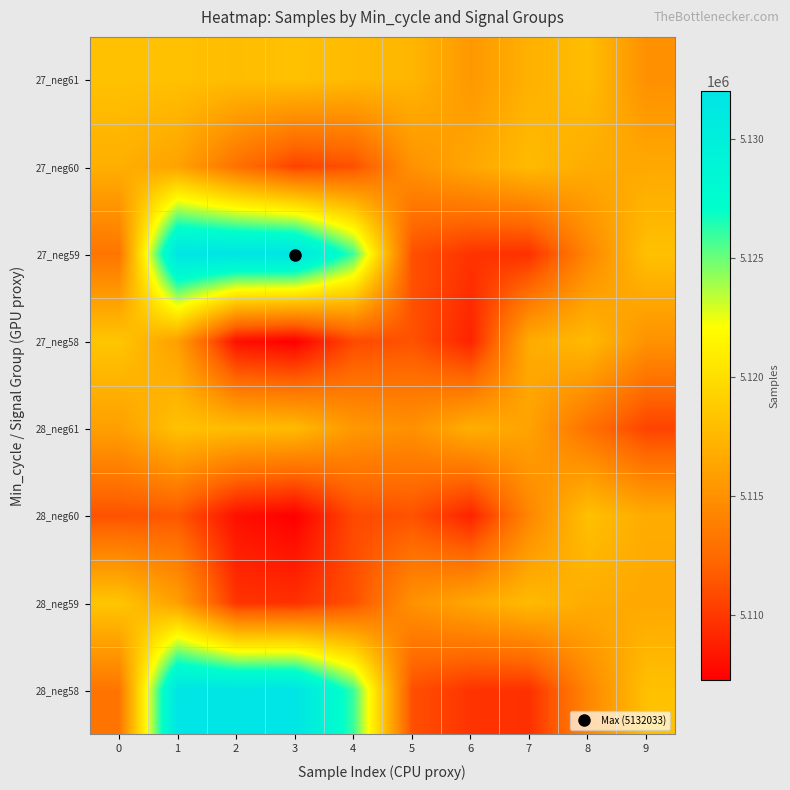

Reading right to left, transcribe all the data shown in this chart.

27_neg61: 9=5114977	8=5117907	7=5117075	6=5115497	5=5117428	4=5117712	3=5118128	2=5117866	1=5118118	0=5118152
27_neg60: 9=5116536	8=5116782	7=5117724	6=5116446	5=5115074	4=5111157	3=5110517	2=5112940	1=5116172	0=5116970
27_neg59: 9=5118100	8=5114316	7=5109634	6=5109791	5=5111157	4=5125912	3=5132033	2=5131871	1=5131913	0=5113161
27_neg58: 9=5115074	8=5117712	7=5116737	6=5108978	5=5111275	4=5110836	3=5107242	2=5108062	1=5115956	0=5118412
28_neg61: 9=5110517	8=5112940	7=5116172	6=5116970	5=5114977	4=5115497	3=5117712	2=5117866	1=5118152	0=5115956
28_neg60: 9=5116737	8=5118100	7=5114316	6=5108978	5=5111275	4=5110836	3=5107242	2=5108062	1=5111495	0=5111229
28_neg59: 9=5116536	8=5116782	7=5117724	6=5116446	5=5115074	4=5111157	3=5109634	2=5109791	1=5115956	0=5118412
28_neg58: 9=5118100	8=5114316	7=5109634	6=5109791	5=5111157	4=5125912	3=5132033	2=5131871	1=5131913	0=5113161